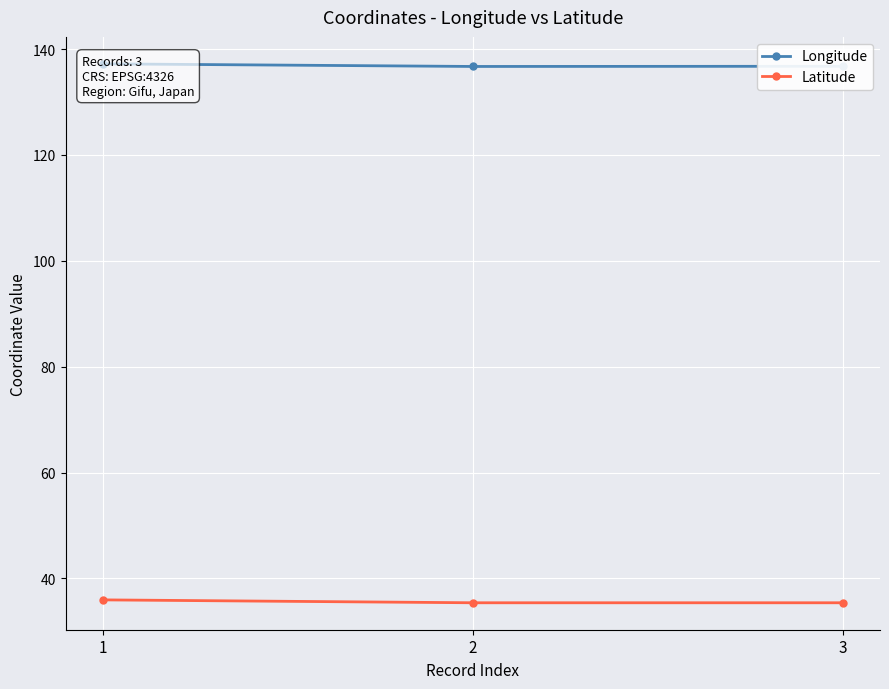

What is the total value across all series at 2?

172.1